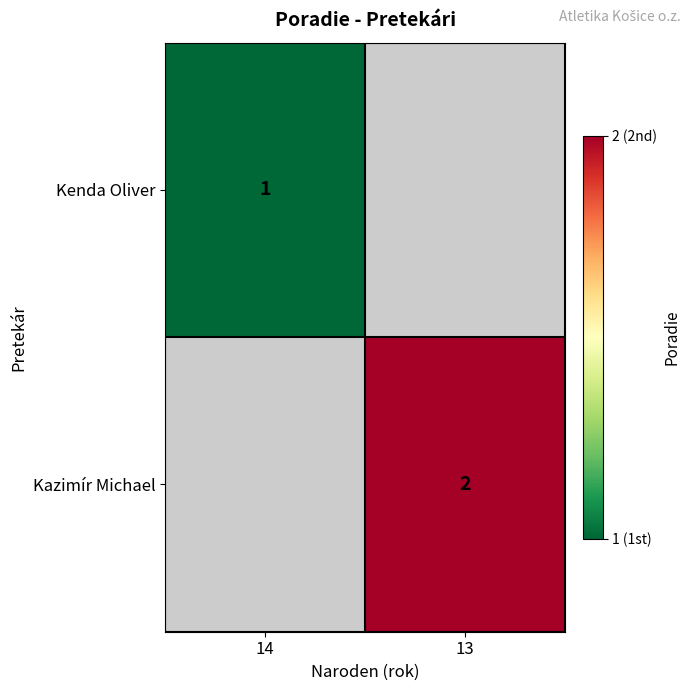

True or false: Kazimír Michael has a value of 2 at 13.

True